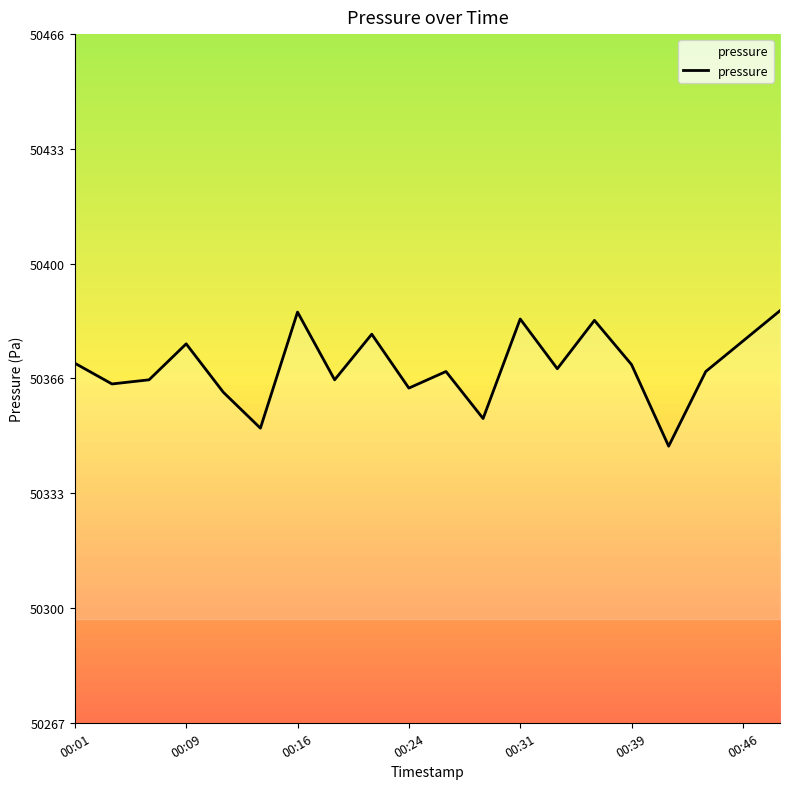

How many interior local peaks (higher than both neighbors) does the data have?

6